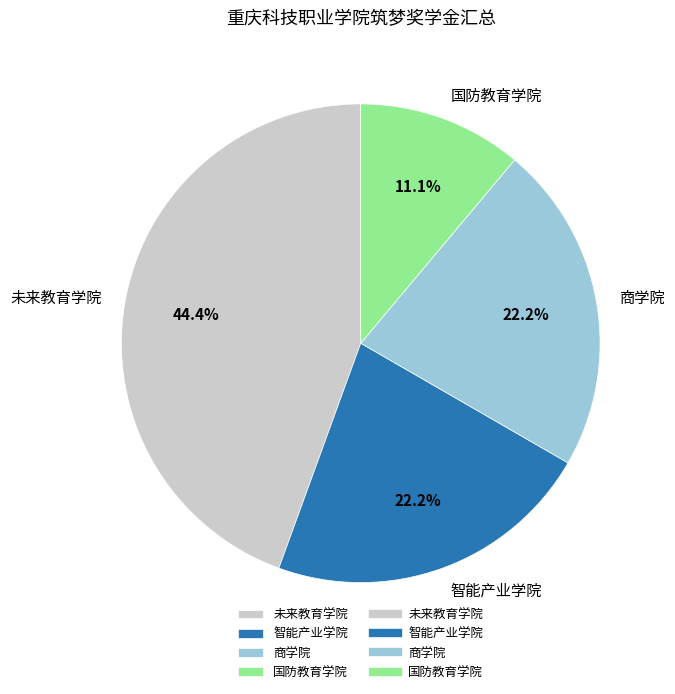

What is the ratio of the value at 国防教育学院 to the value at 智能产业学院?

0.5